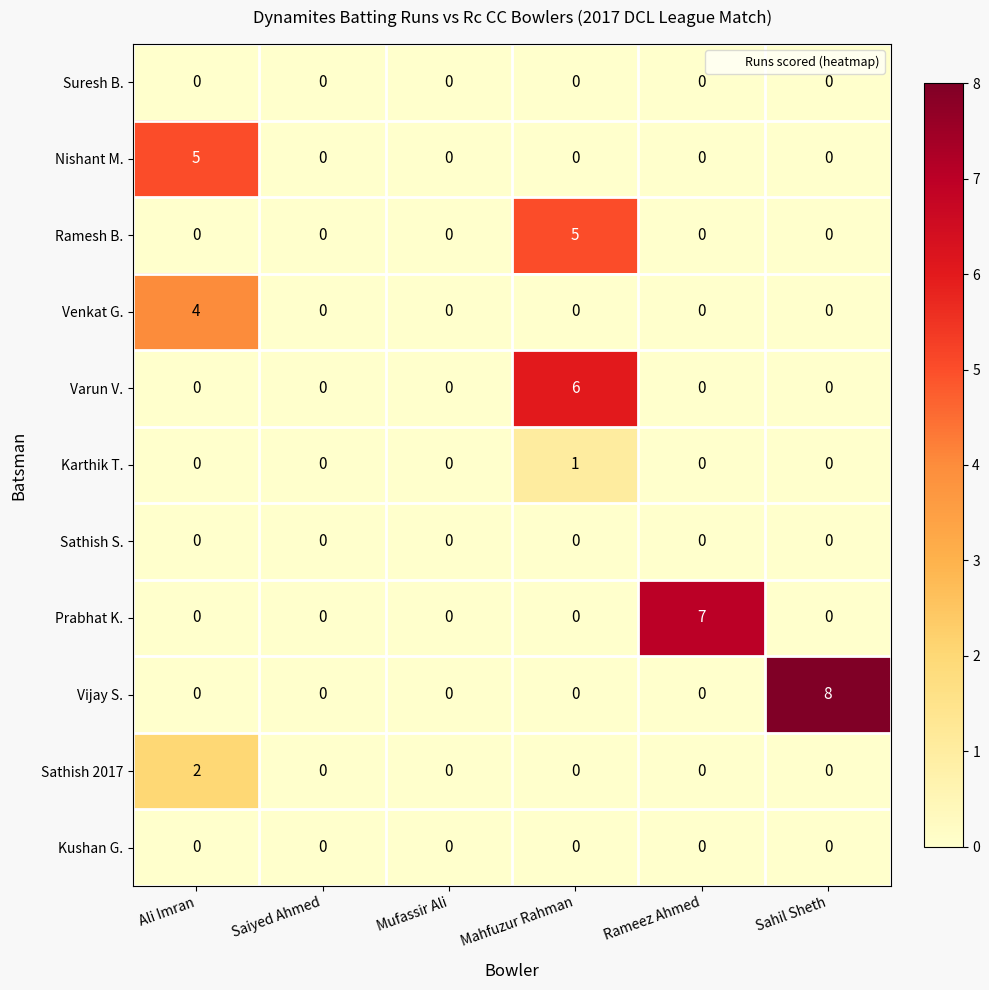

Which series has the largest range (max minus min)?

Vijay S.